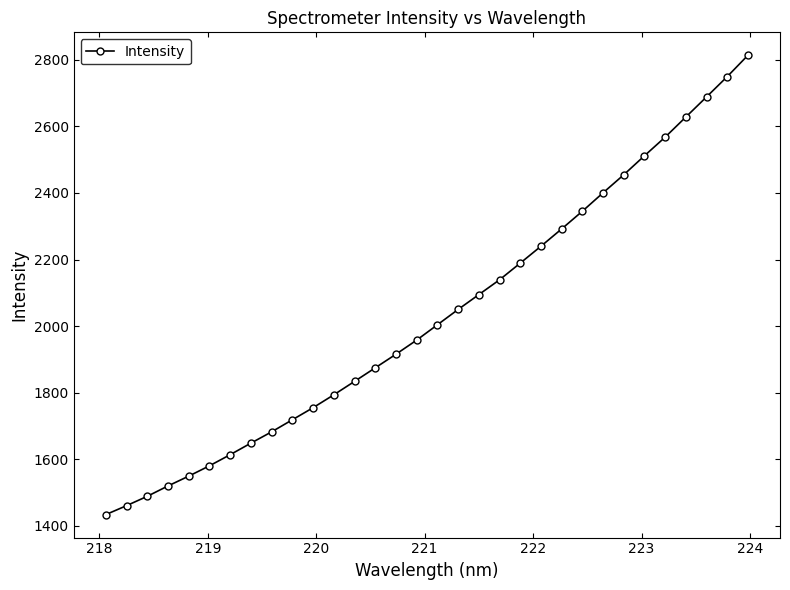

True or false: the data has more than 2 interior local peaks.

False